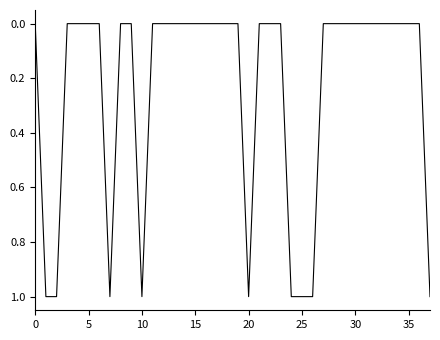

How many lines are shown in the chart?

1